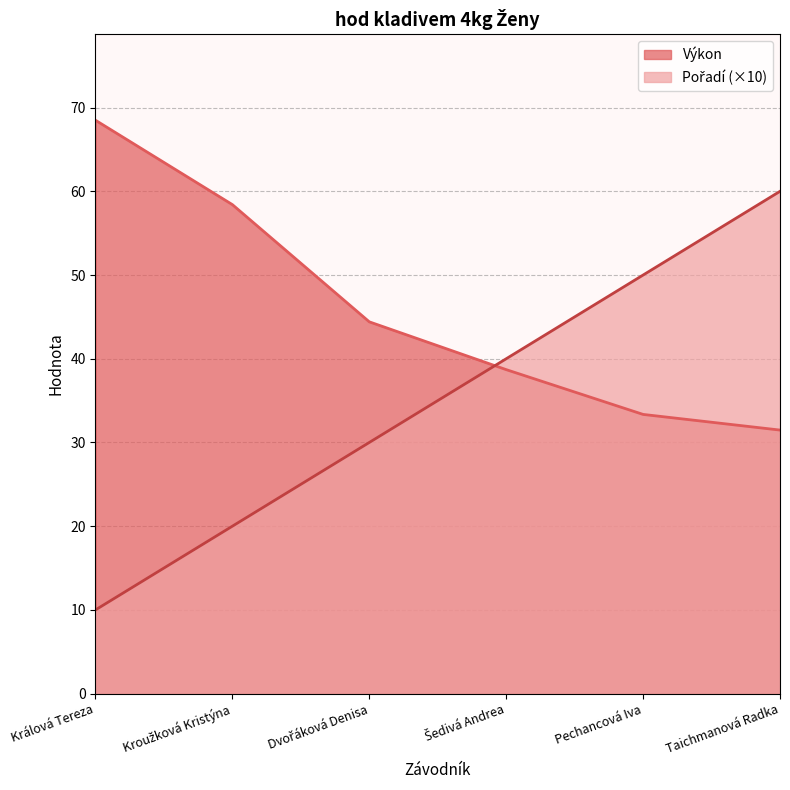

At which category is the sum across all series the highest?

Taichmanová Radka